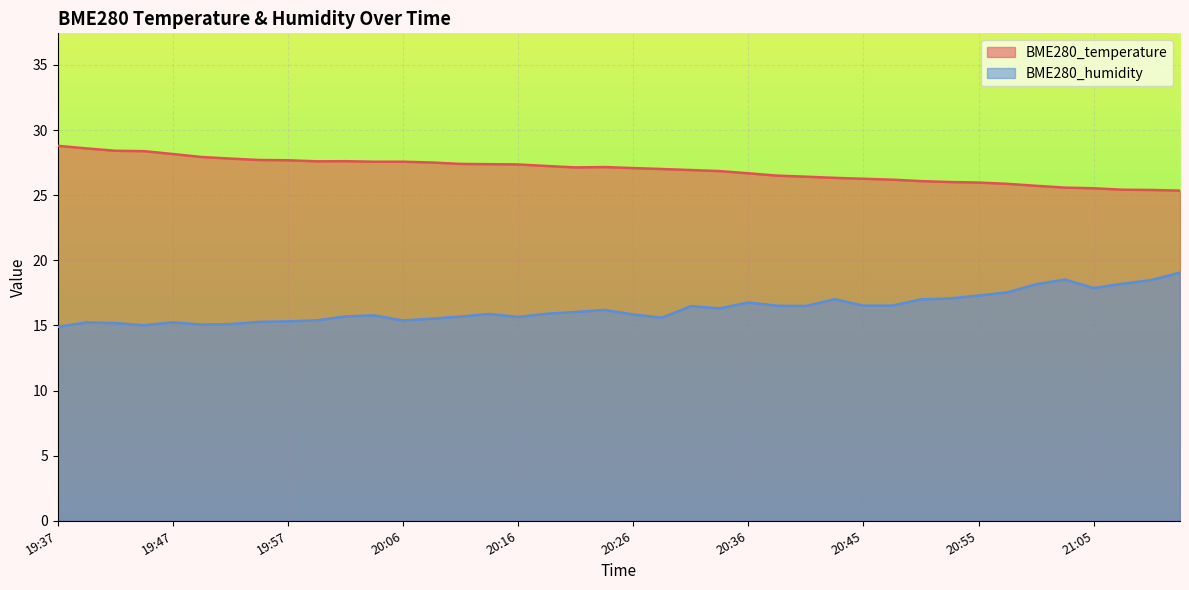

Between 20:21 and 20:50, which series saw the biggest shift?

BME280_temperature